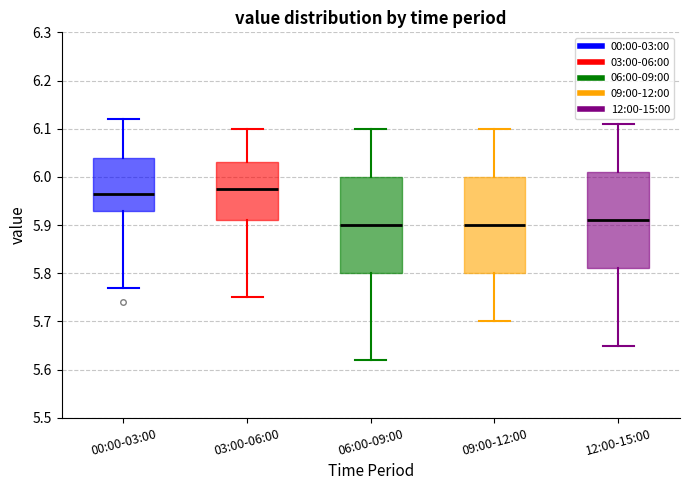

Reading left to right, transcribe this box plot: for each box, give where its median line is, the range the box spans, and where its two whiskers end, as read against the y-axis. The values are not printed on the chart, so give them approximately, as read against the axis.

00:00-03:00: median 5.97, box 5.93 to 6.04, whiskers 5.77 to 6.12
03:00-06:00: median 5.98, box 5.91 to 6.03, whiskers 5.75 to 6.10
06:00-09:00: median 5.90, box 5.80 to 6.00, whiskers 5.62 to 6.10
09:00-12:00: median 5.90, box 5.80 to 6.00, whiskers 5.70 to 6.10
12:00-15:00: median 5.91, box 5.81 to 6.01, whiskers 5.65 to 6.11